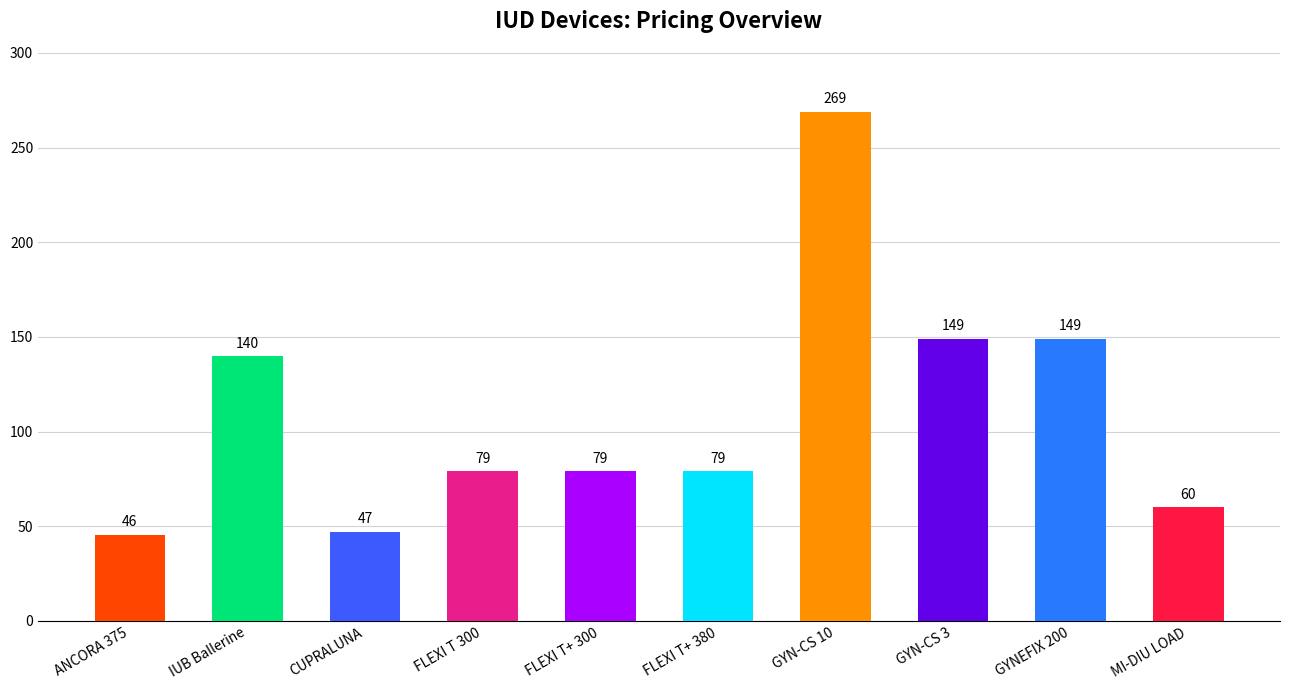

What is the sum of all values?

1096.3